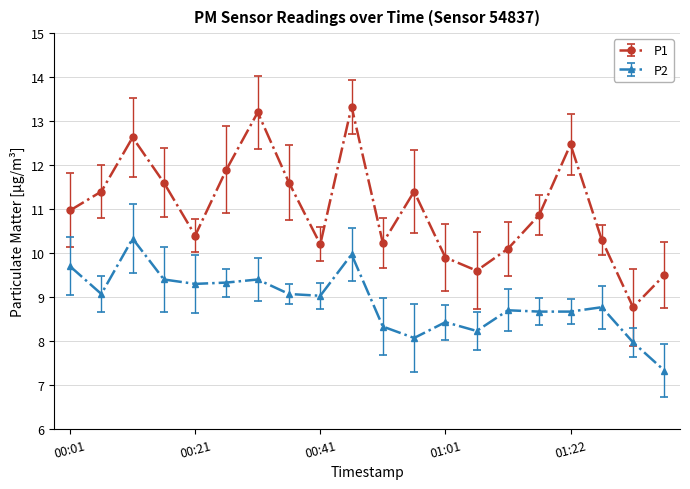

What are all the series names shown in the legend?

P1, P2